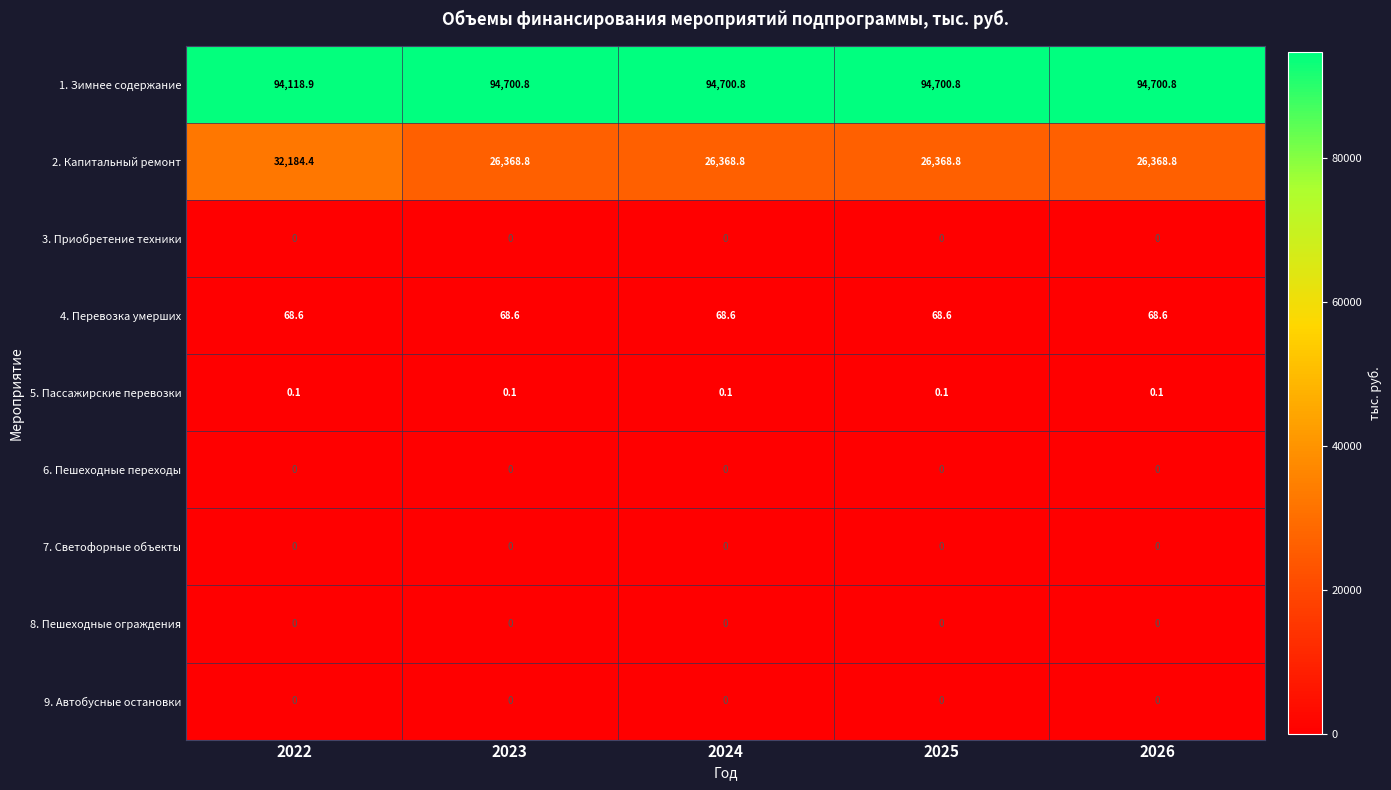

Which series has the largest total across all categories?

1. Зимнее содержание